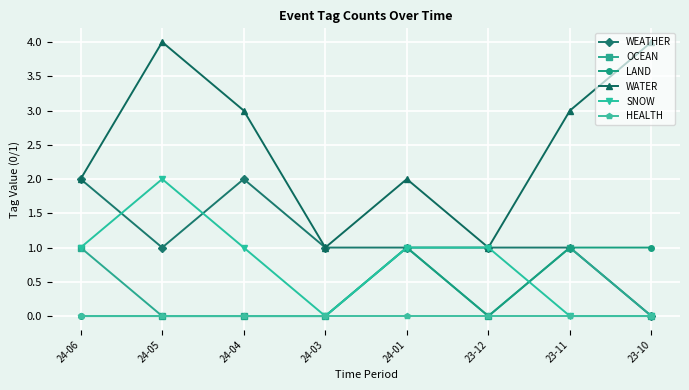

True or false: LAND and WATER cross at least once.

False